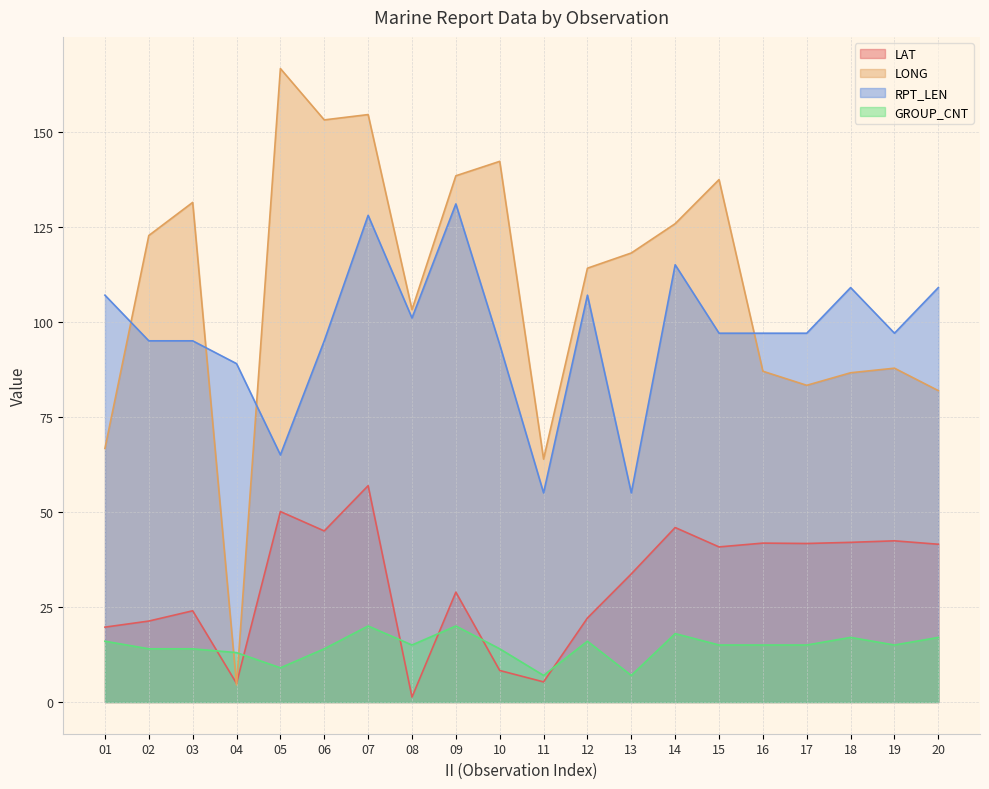

What are all the series names shown in the legend?

LAT, LONG, RPT_LEN, GROUP_CNT